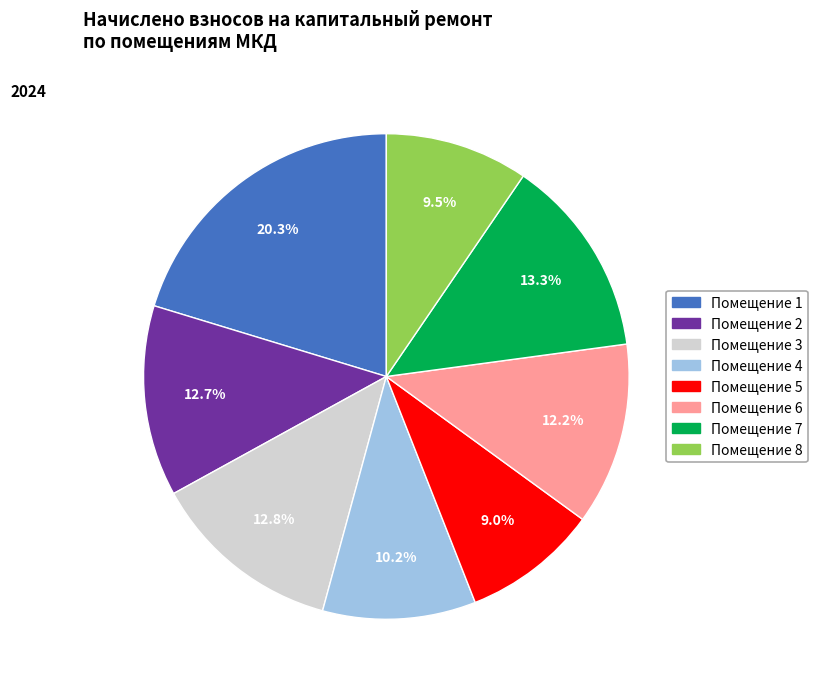

Is there any slice that represents more than half of the pie?

No